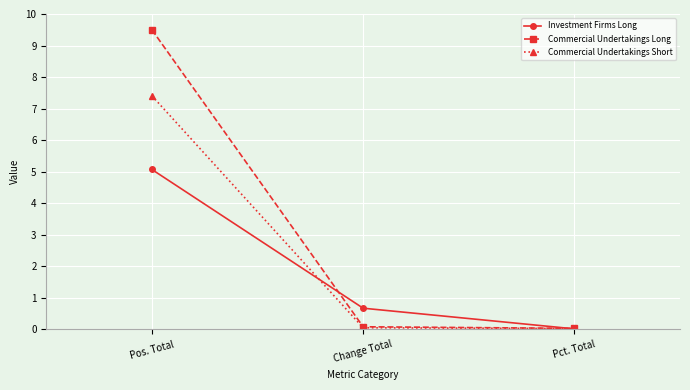

Rank the series by their maximum value, from lowest to highest.

Investment Firms Long, Commercial Undertakings Short, Commercial Undertakings Long